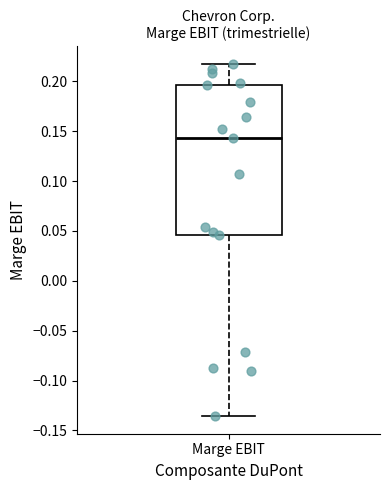

Transcribe this box plot: give where the median line is, the range the box spans, and where the two whiskers end, as read against the y-axis. The values are not printed on the chart, so give them approximately, as read against the axis.

median 0.145, box 0.045 to 0.195, whiskers -0.135 to 0.215